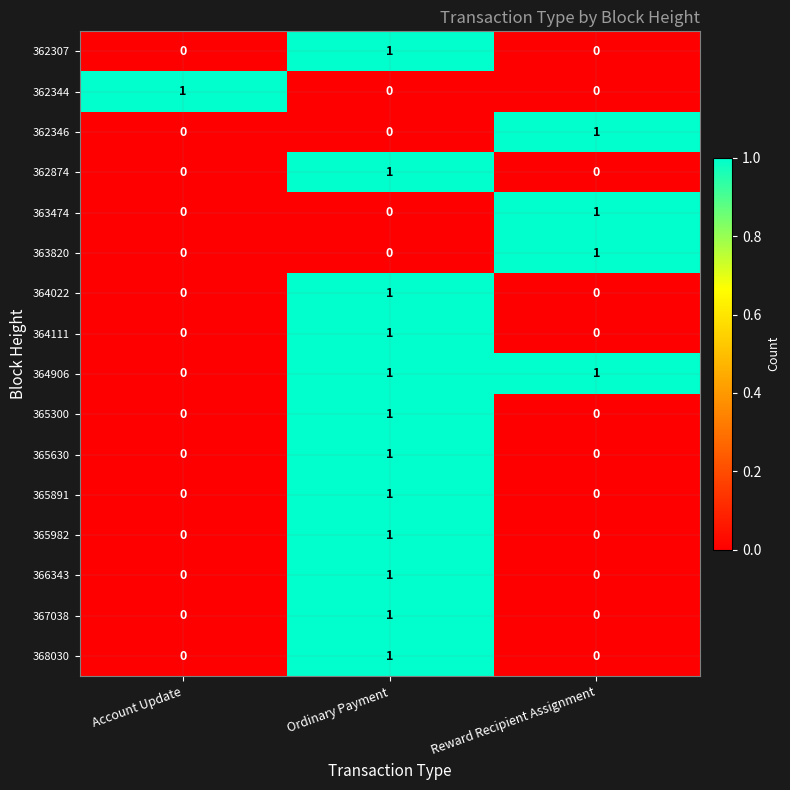

At which category is the sum across all series the highest?

Ordinary Payment